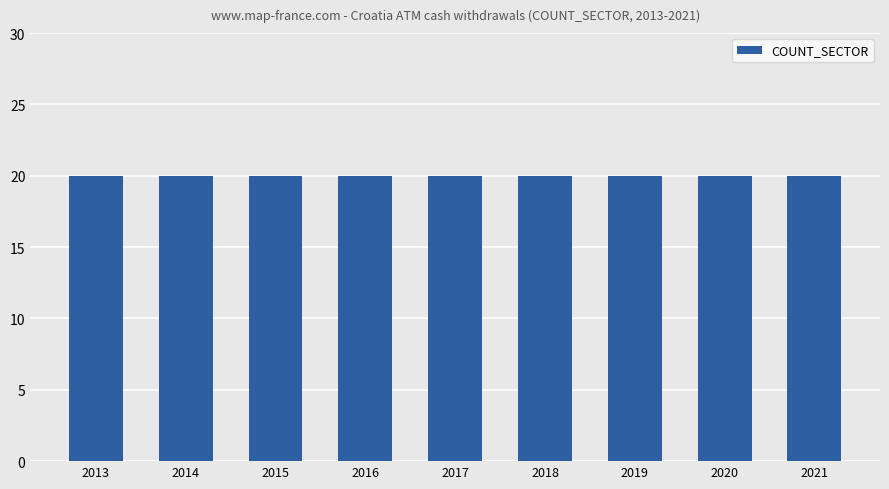

Between 2017 and 2019, which series saw the biggest shift?

COUNT_SECTOR